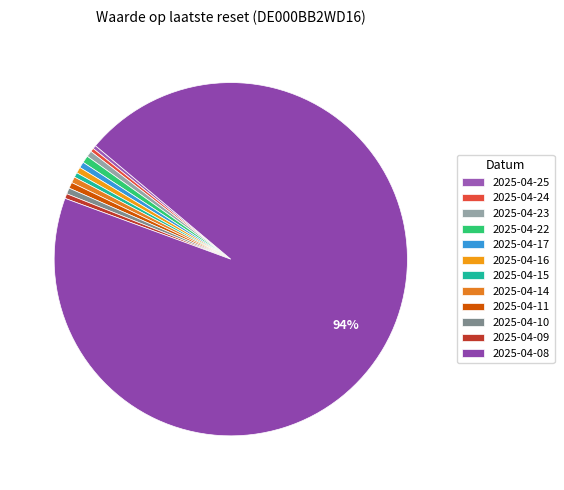

Is the sum of 2025-04-10 and 2025-04-24 greater than half?

No